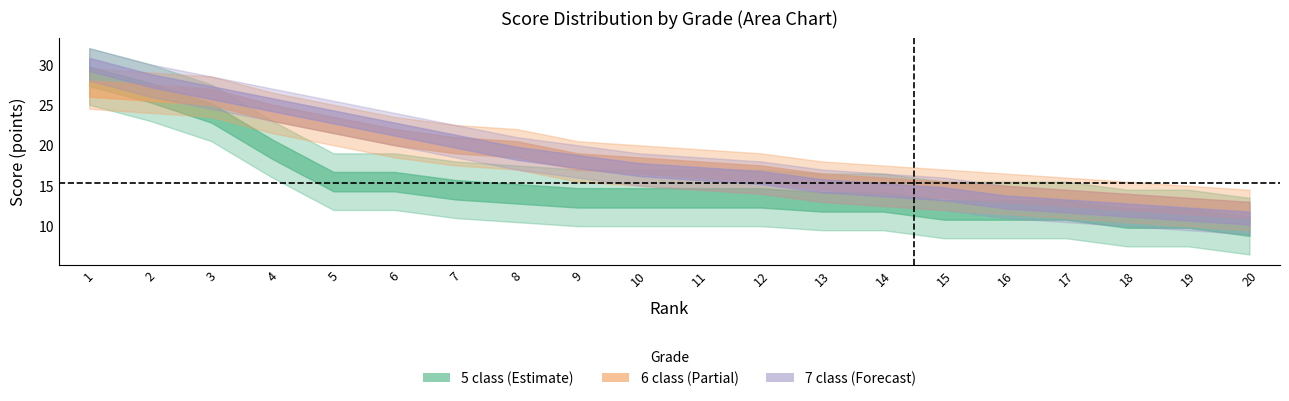

How many categories are shown in the chart?

20